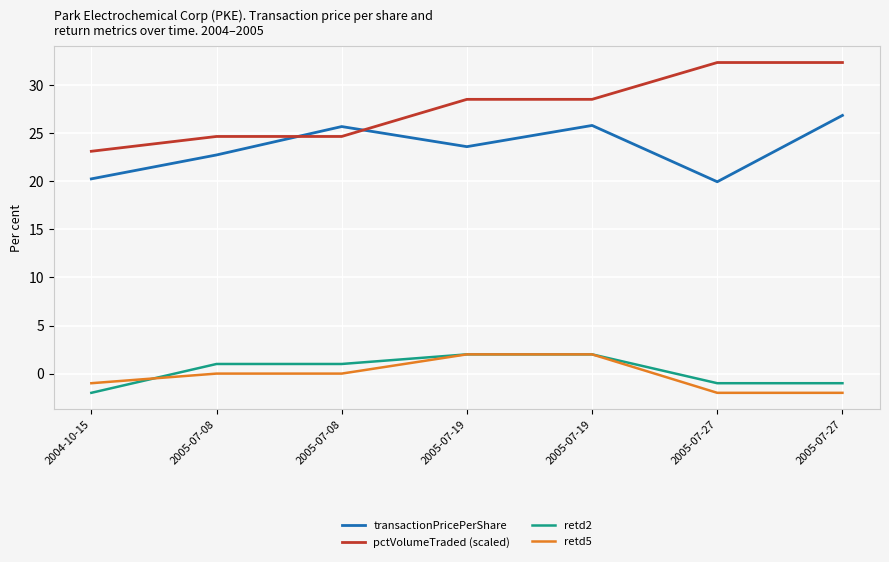

Reading left to right, list all the values displayed in this chart.

transactionPricePerShare: 2004-10-15=20.2	2005-07-08=22.7	2005-07-08=25.7	2005-07-19=23.6	2005-07-19=25.8	2005-07-27=19.9	2005-07-27=26.9
pctVolumeTraded (scaled): 2004-10-15=23.1	2005-07-08=24.7	2005-07-08=24.7	2005-07-19=28.5	2005-07-19=28.5	2005-07-27=32.4	2005-07-27=32.4
retd2: 2004-10-15=-2.0	2005-07-08=1.0	2005-07-08=1.0	2005-07-19=2.0	2005-07-19=2.0	2005-07-27=-1.0	2005-07-27=-1.0
retd5: 2004-10-15=-1.0	2005-07-08=0.0	2005-07-08=0.0	2005-07-19=2.0	2005-07-19=2.0	2005-07-27=-2.0	2005-07-27=-2.0